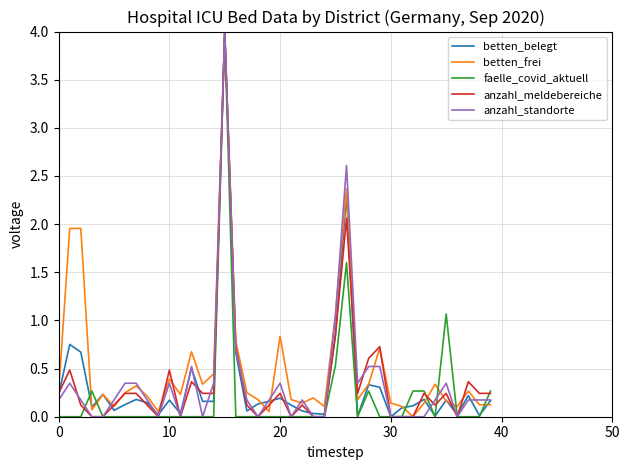

What is the highest value of the anzahl_meldebereiche series?

4.0